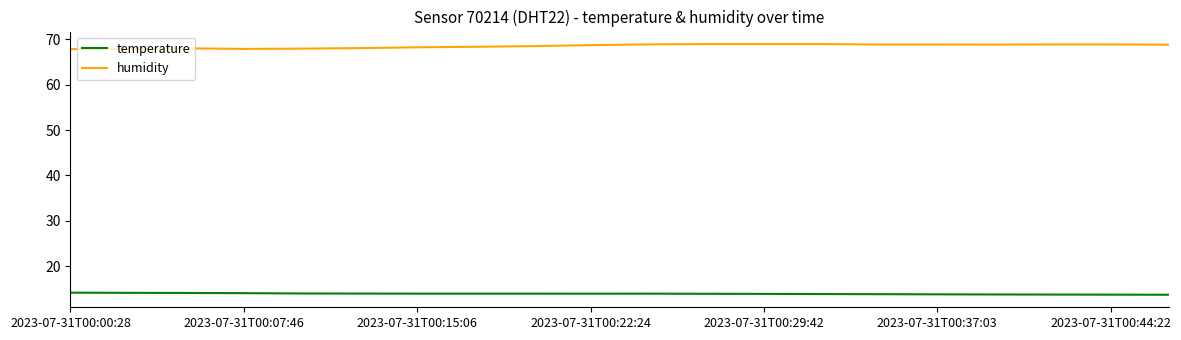

Rank the series by their maximum value, from lowest to highest.

temperature, humidity